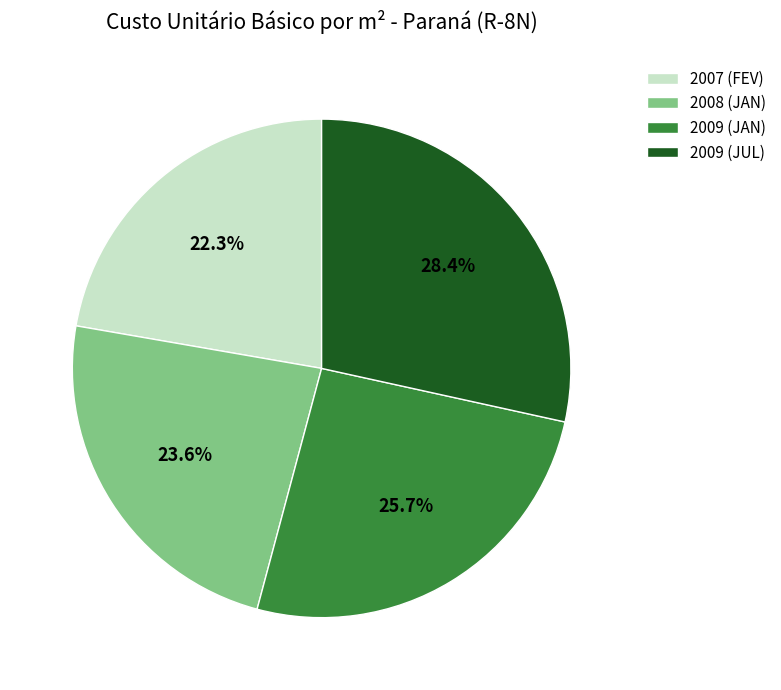

To the nearest percent, what portion does 2009 (JUL) represent?

28%